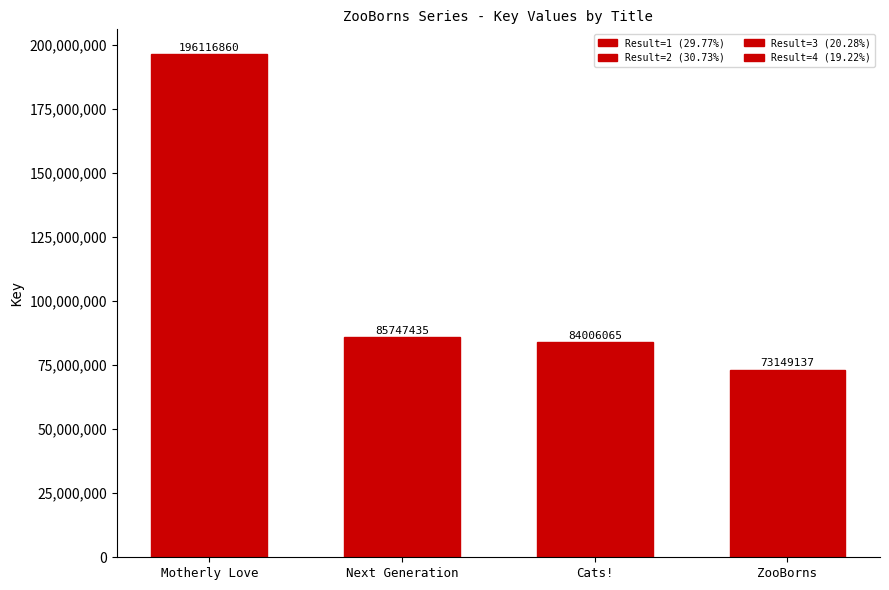

What is the sum of all values?

439019497